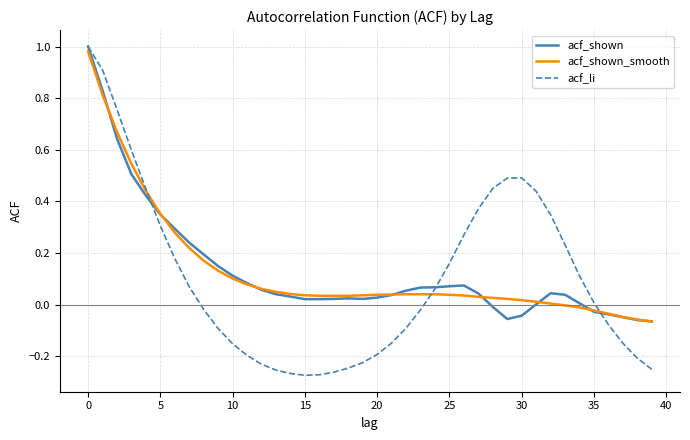

True or false: acf_shown_smooth has more than 0 points higher than both neighbors.

False